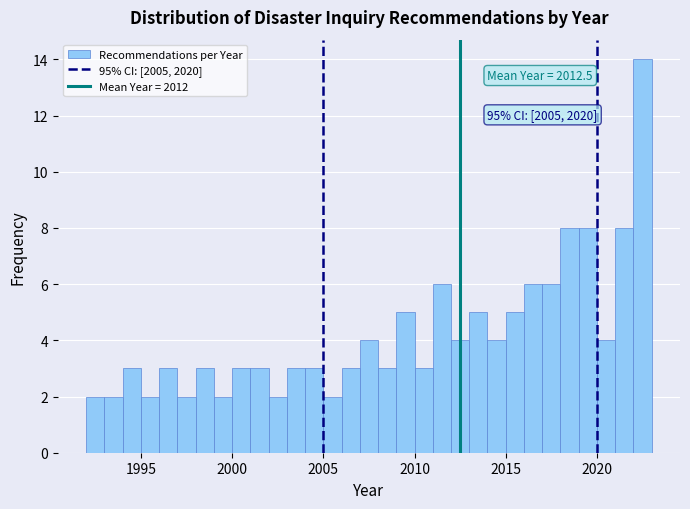

Around what value on the x-axis is the tallest bar? Give the approximate position of its centre, as read against the axis.

2022.5